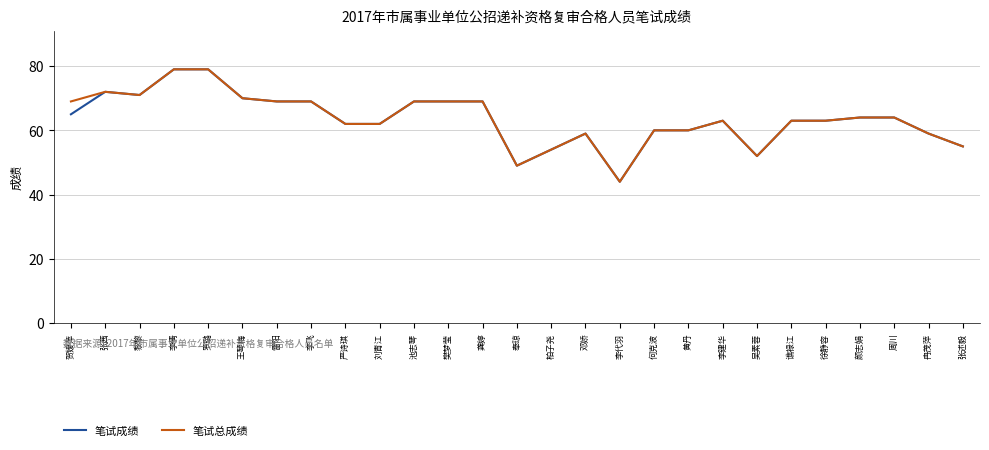

True or false: 笔试成绩 has a value of 118 at 池志琴.

False